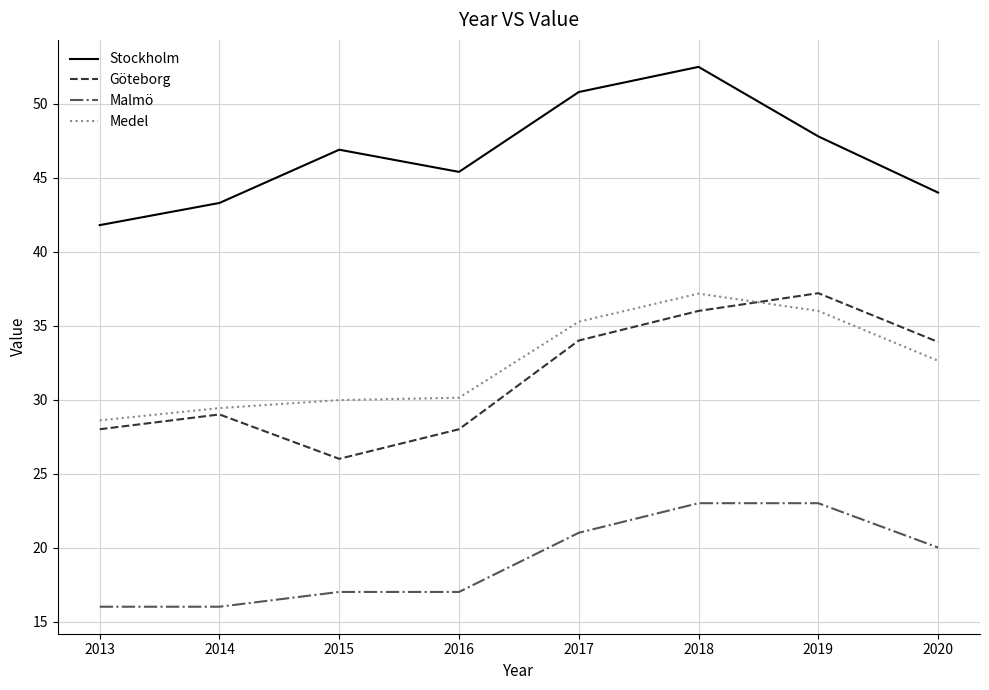

What is the total value across all series at 2018?

148.7